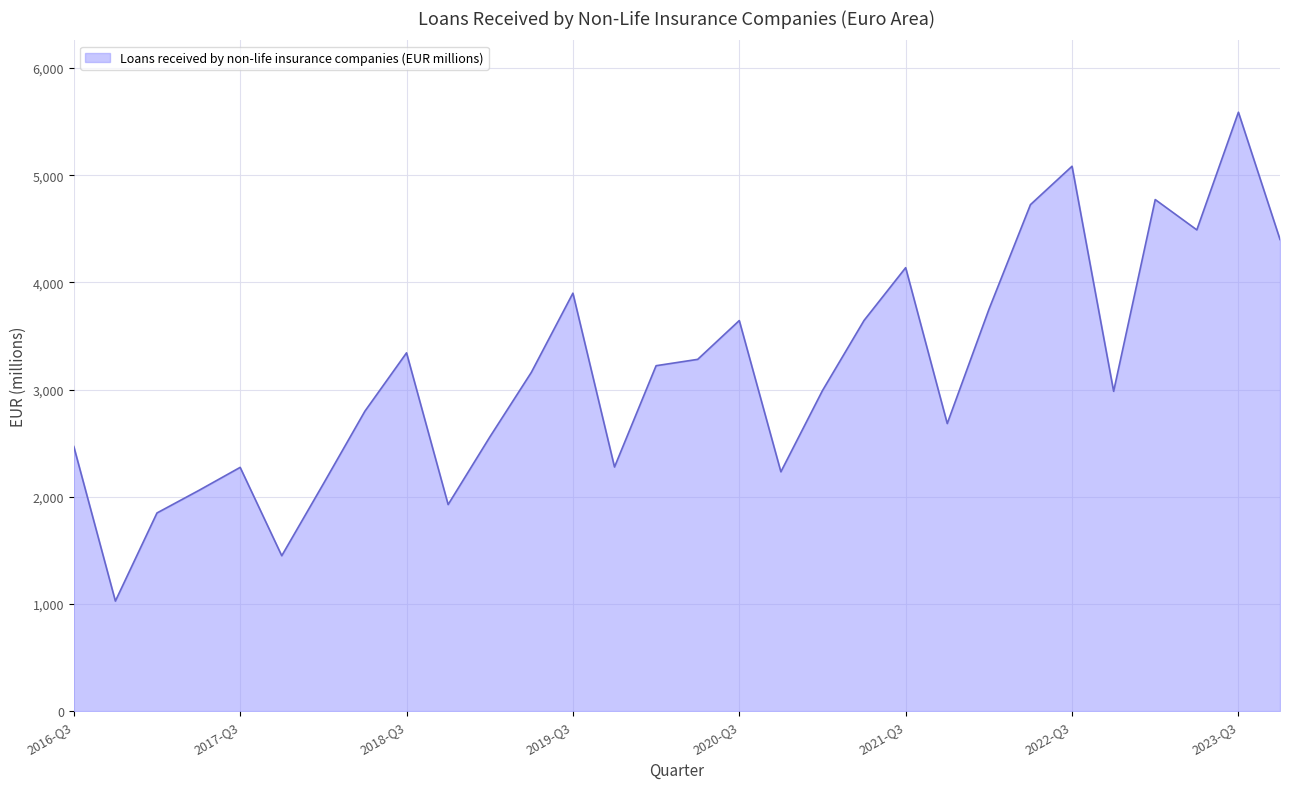

What is the minimum value shown in the chart?

1027.1